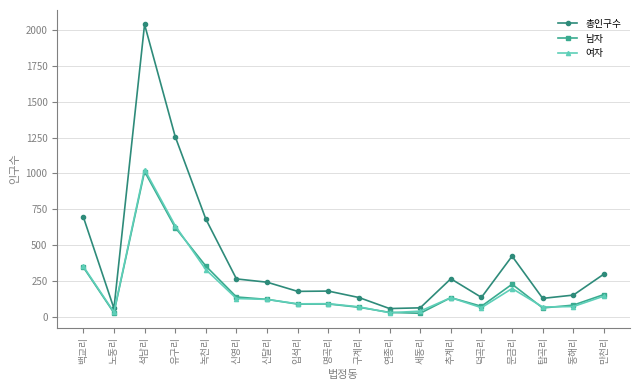

Which series changed the most between 백교리 and 만천리?

총인구수